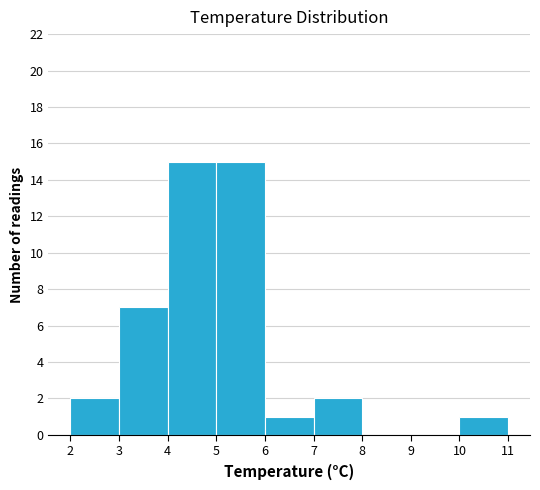

Reading left to right, list every bar in this chart as the range it spans on the x-axis followed by its height. The values are not printed on the chart, so give them approximately, as read against the axis.

2 to 3: 2
3 to 4: 7
4 to 5: 15
5 to 6: 15
6 to 7: 1
7 to 8: 2
8 to 9: 0
9 to 10: 0
10 to 11: 1